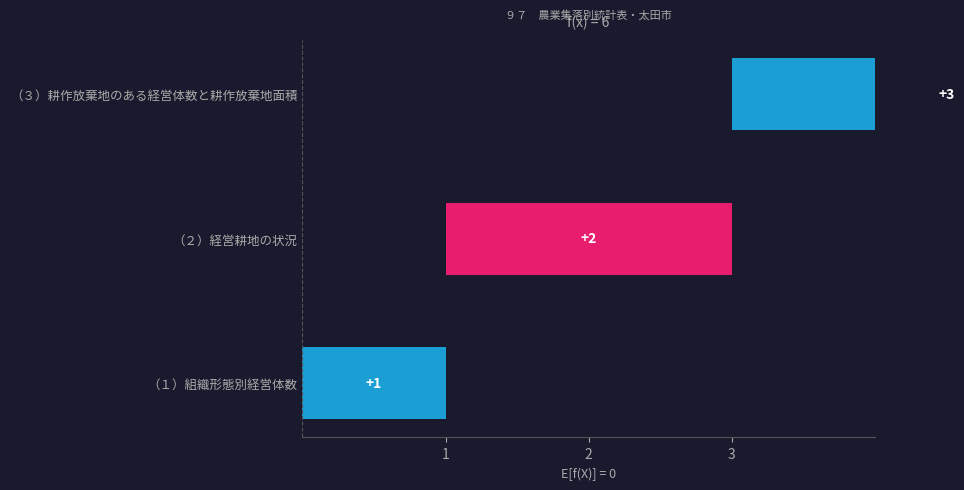

What is the value of the 1st bar from the left?

1